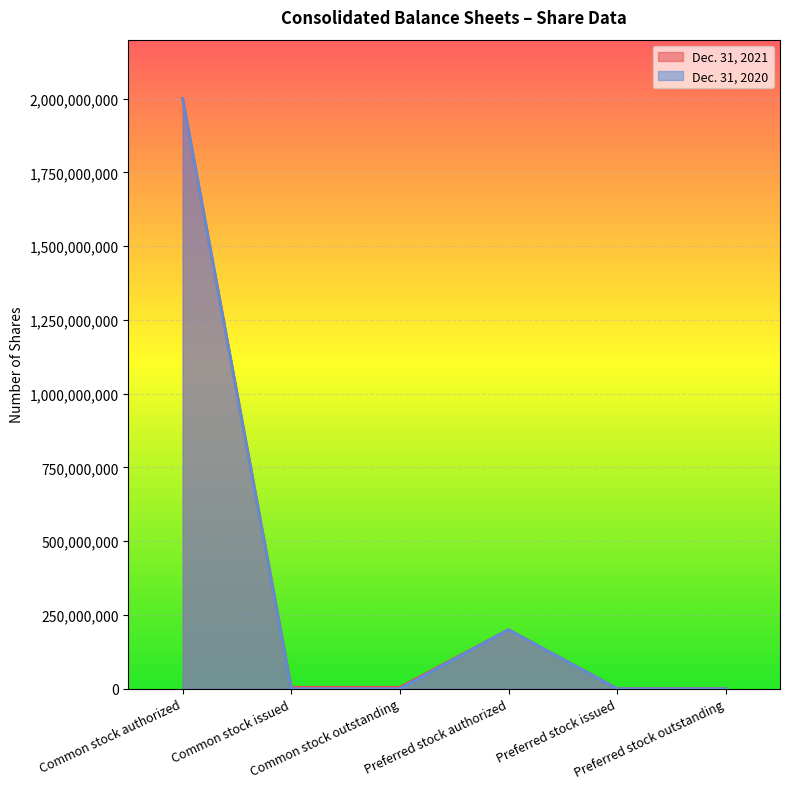

What is the average value of the Dec. 31, 2020 series?

366666667